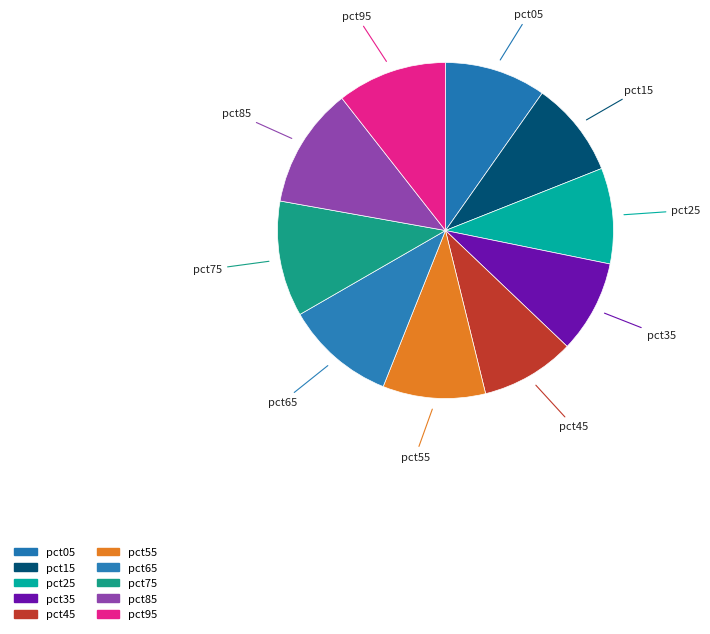

To the nearest percent, what portion does pct75 represent?

11%